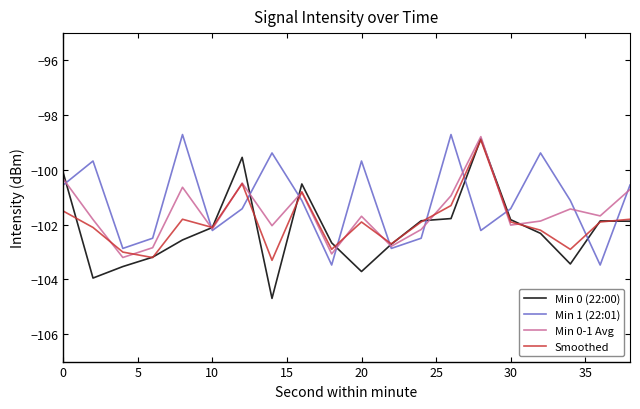

Which series has the widest spread of values?

Min 0 (22:00)